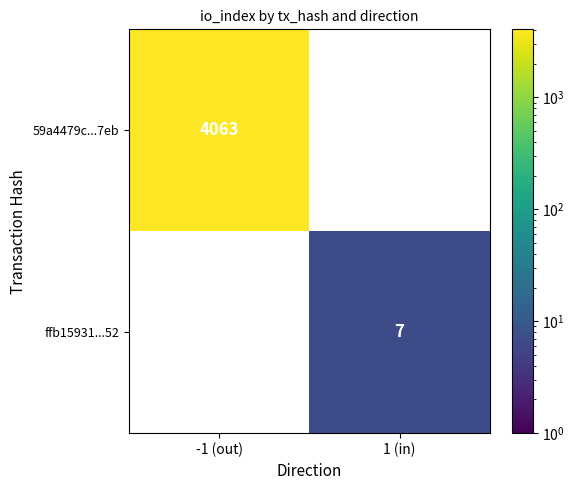

Is the value of ffb15931...52 at 1 (in) greater than the value of 59a4479c...7eb at -1 (out)?

No